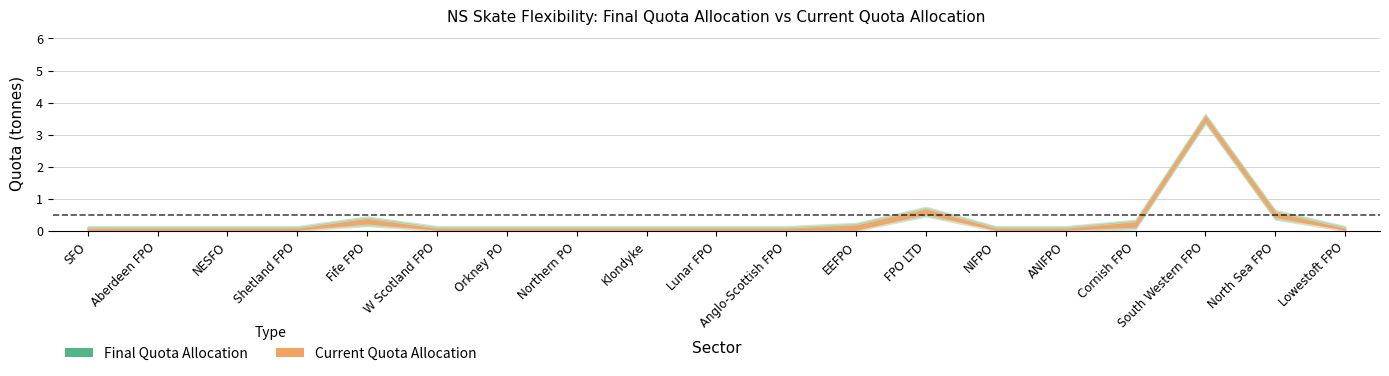

At how many categories does at least one series exceed 2?

1